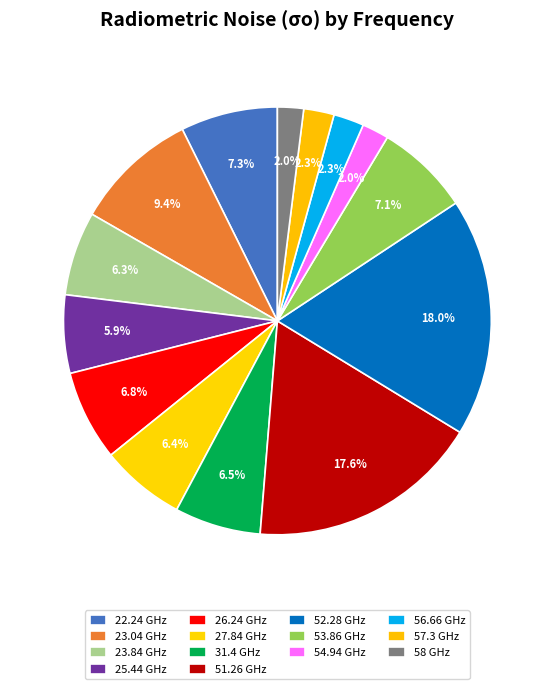

How many slices are in this pie chart?

14